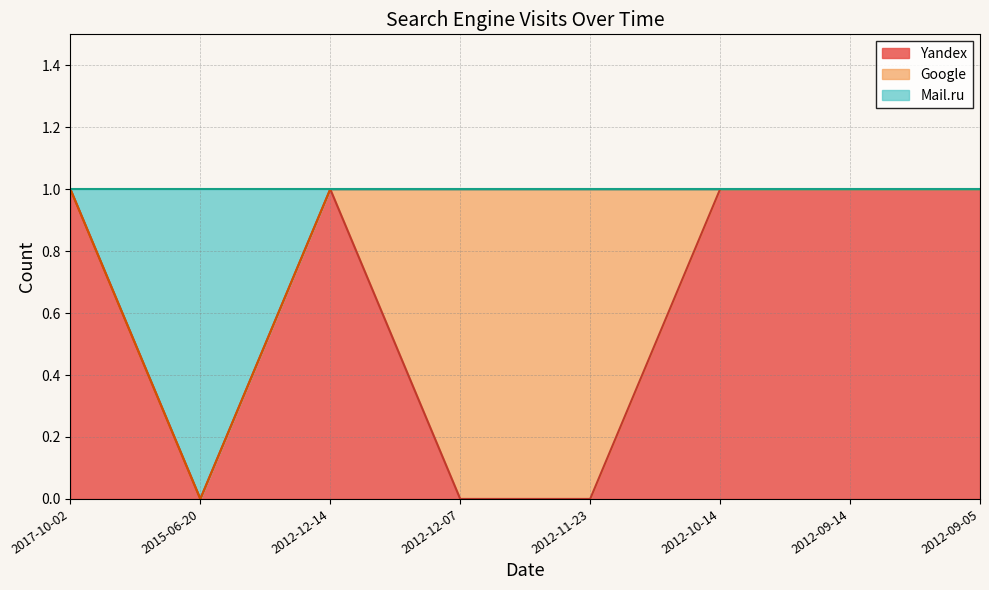

True or false: Yandex has a value of 1 at 2017-10-02.

True